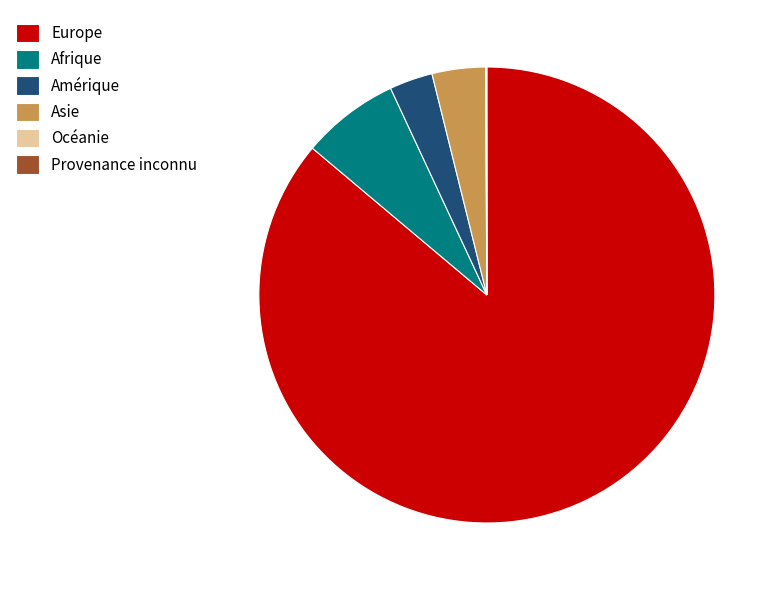

What is the largest slice in the pie chart?

Europe